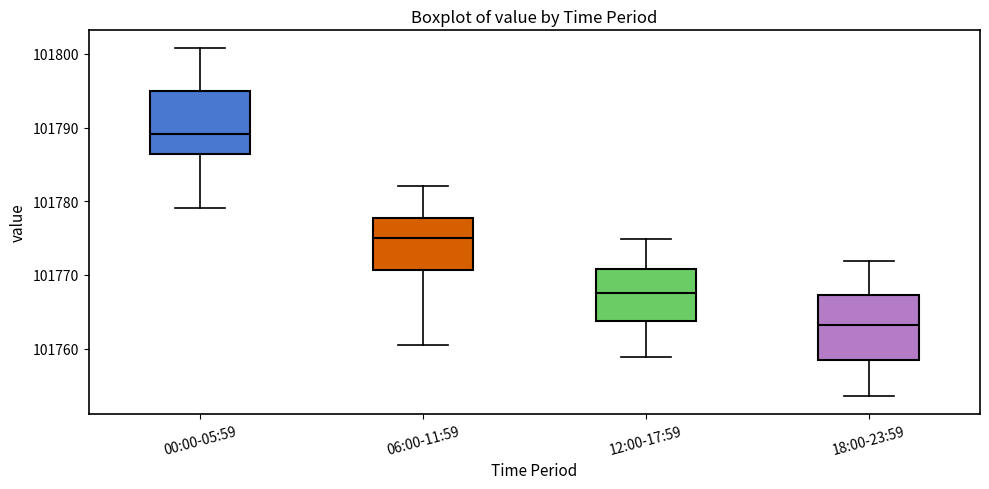

Reading left to right, read every box against the y-axis: the position of its median line, the range the box covers, and the ends of its whiskers. The values are not printed on the chart, so give them approximately, as read against the axis.

00:00-05:59: median 101789, box 101786 to 101795, whiskers 101779 to 101801
06:00-11:59: median 101775, box 101771 to 101778, whiskers 101761 to 101782
12:00-17:59: median 101768, box 101764 to 101771, whiskers 101759 to 101775
18:00-23:59: median 101763, box 101759 to 101767, whiskers 101754 to 101772